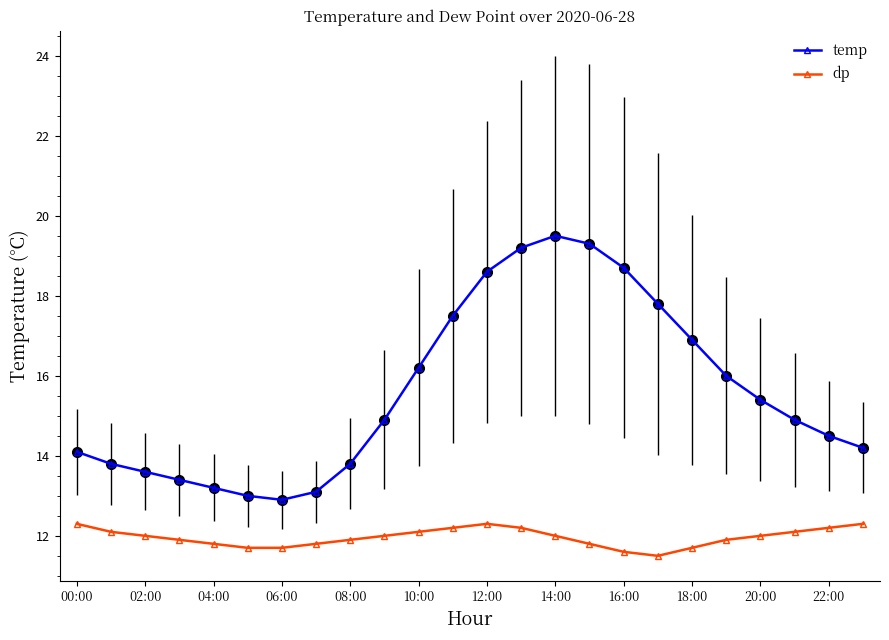

How many values in the temp series are below 14?

8